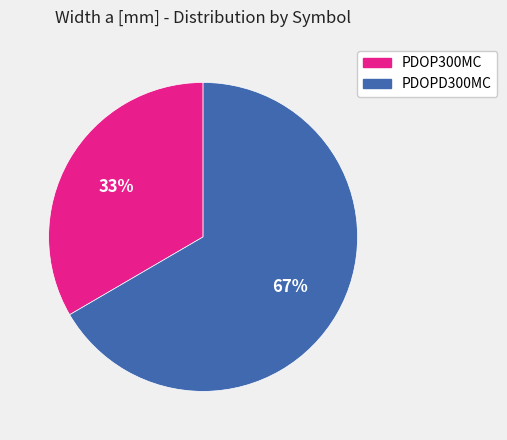

Is it true that PDOPD300MC is 67% of the pie?

True